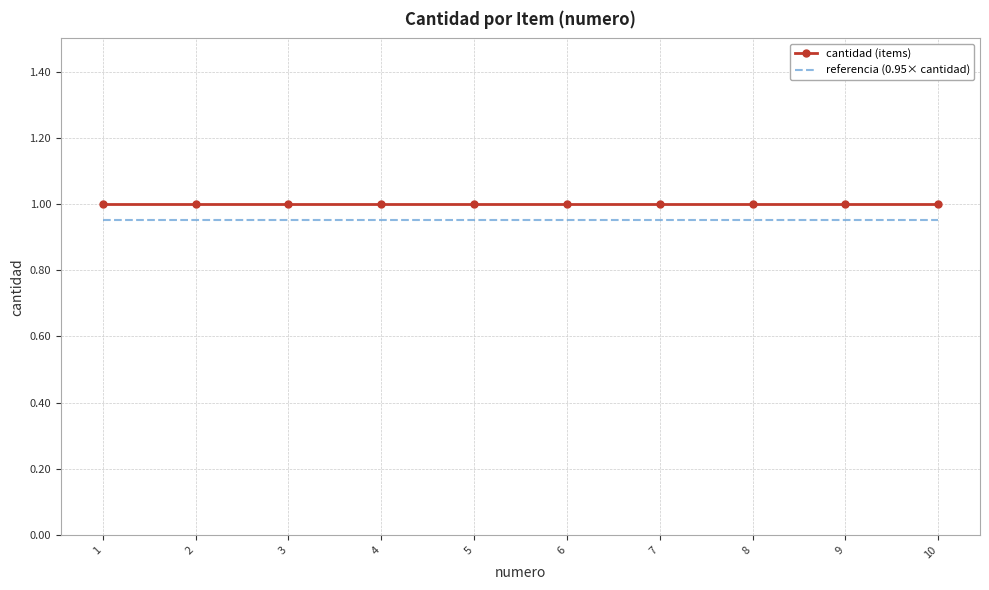

True or false: cantidad (items) and referencia (0.95× cantidad) cross at least once.

False